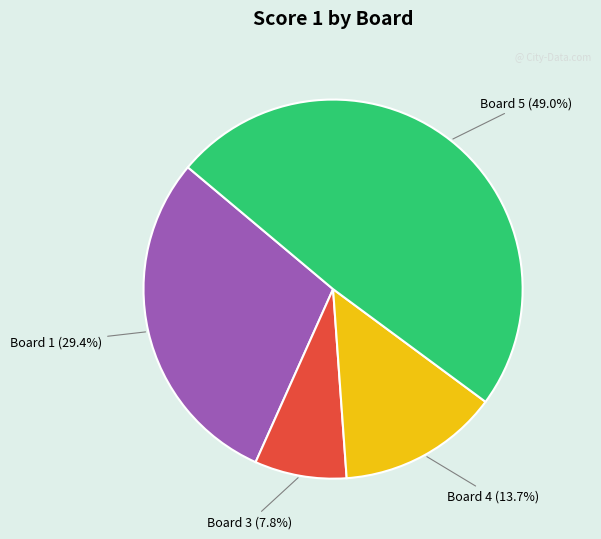

Is there any slice that represents more than half of the pie?

No